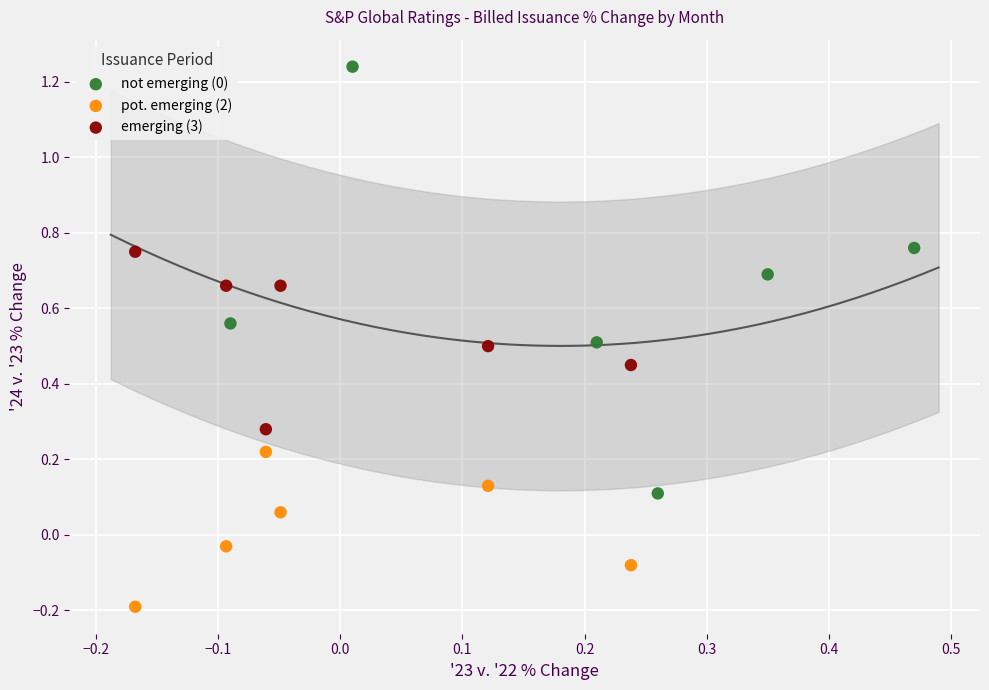

Which series contains the lowest Y value?

pot. emerging (2)